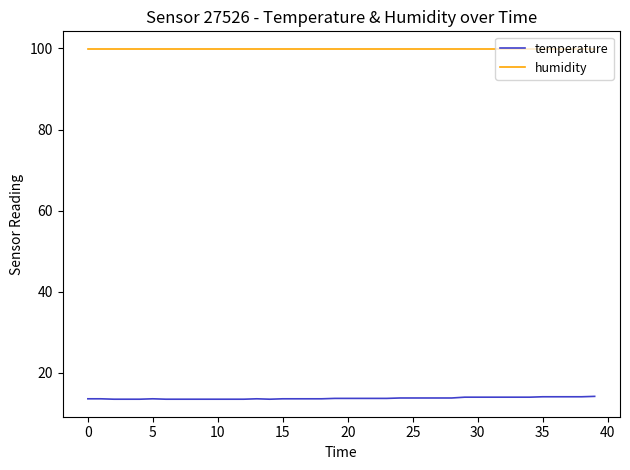

True or false: temperature and humidity intersect in this chart.

False